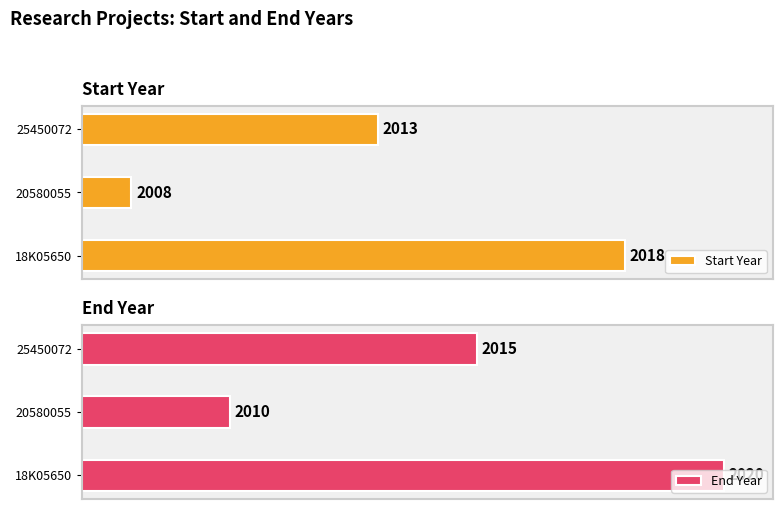

List the labels in order of Start Year value, largest first.

18K05650, 25450072, 20580055